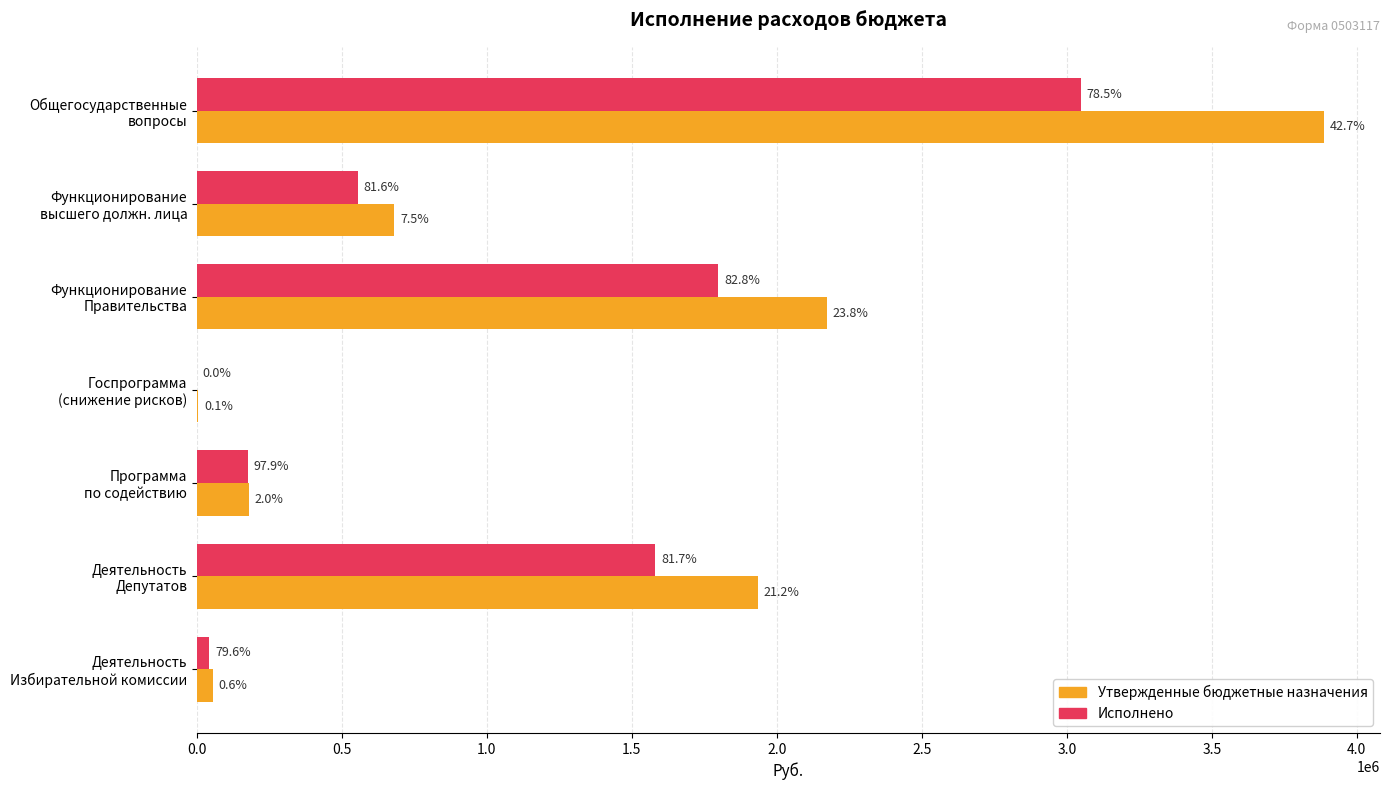

What are all the series names shown in the legend?

Утвержденные бюджетные назначения, Исполнено